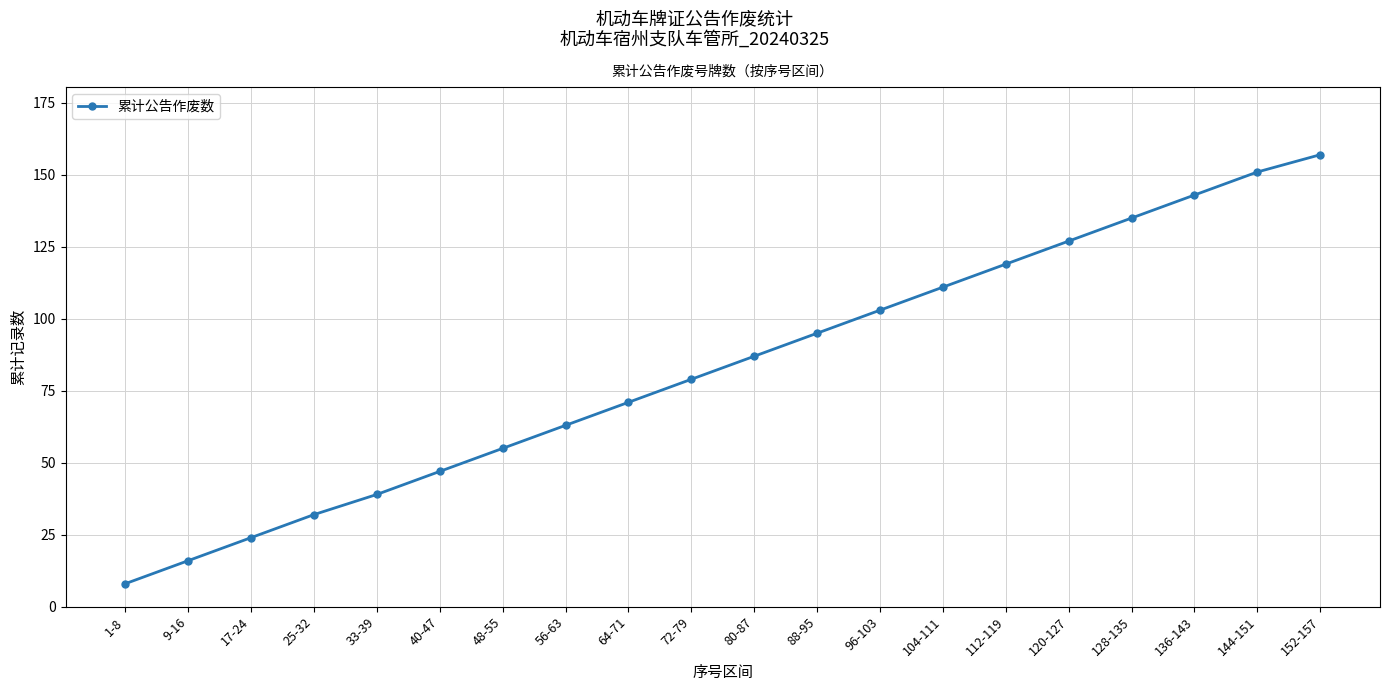

Count the number of data series in this chart.

1